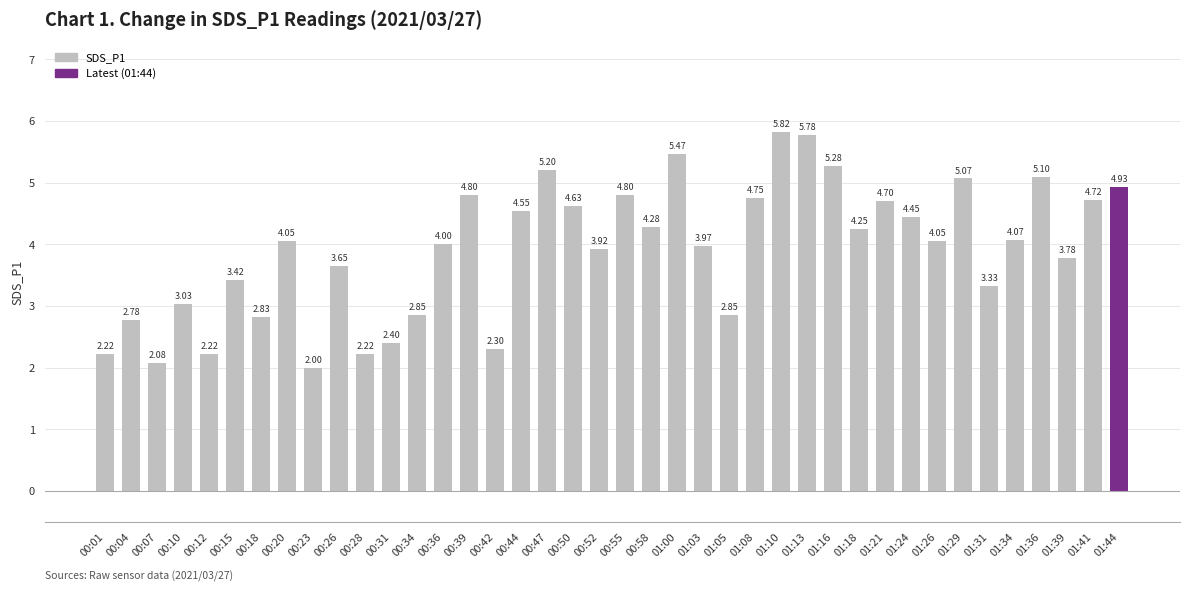

What is the sum of all values?

156.6